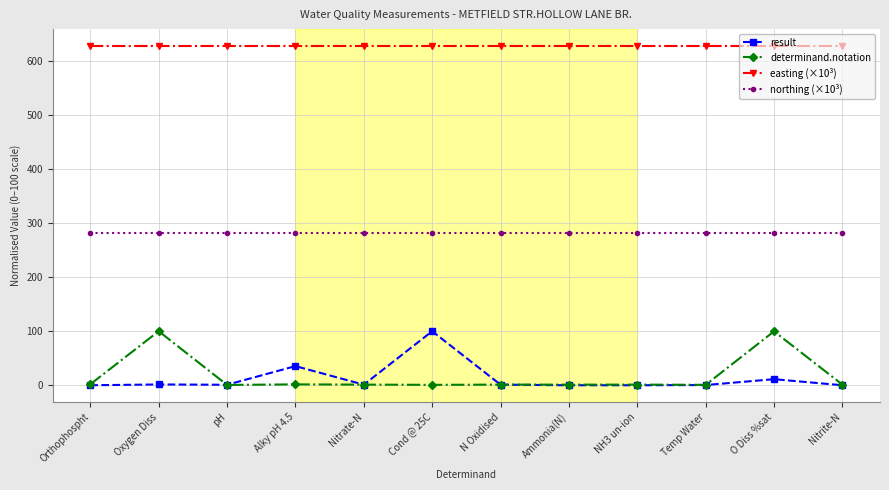

Which series changed the most between Orthophospht and Oxygen Diss?

determinand.notation